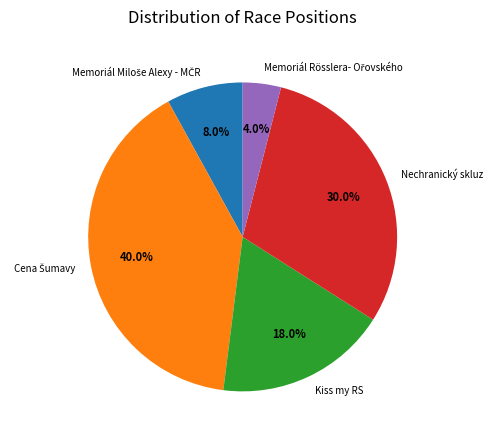

Does Nechranický skluz account for over 50% of the chart?

No